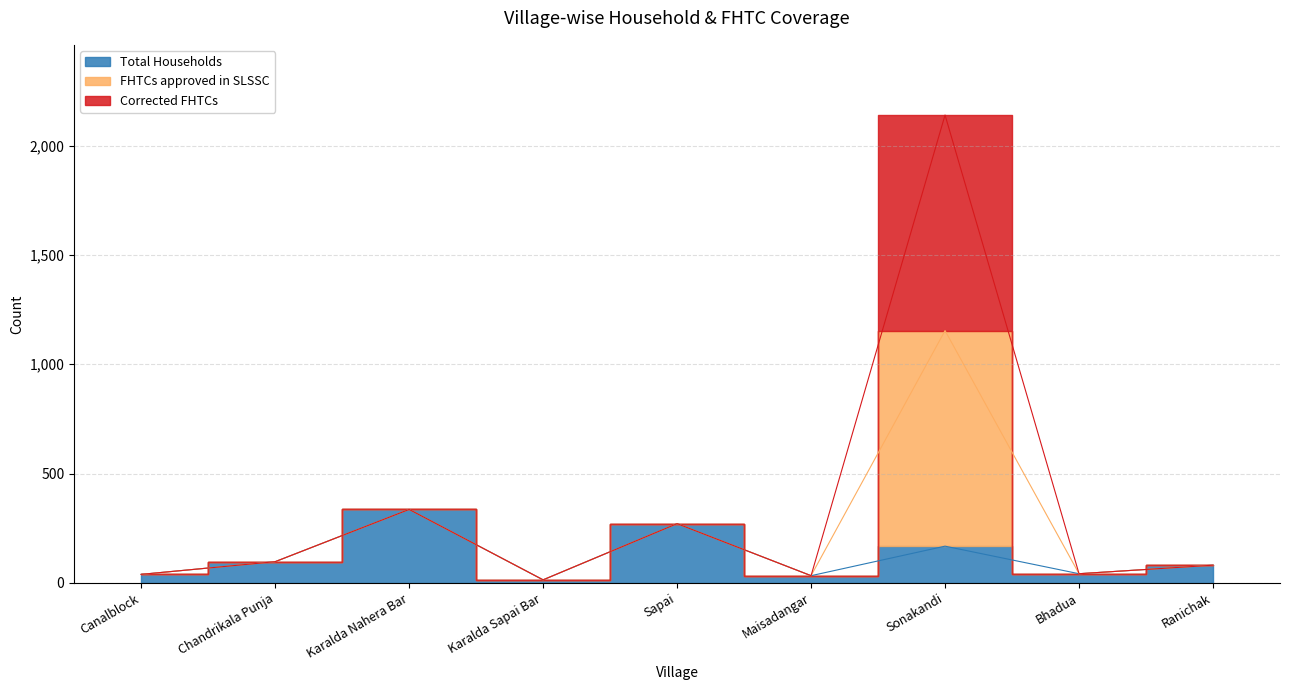

What is the label of the 8th point from the left?

Bhadua